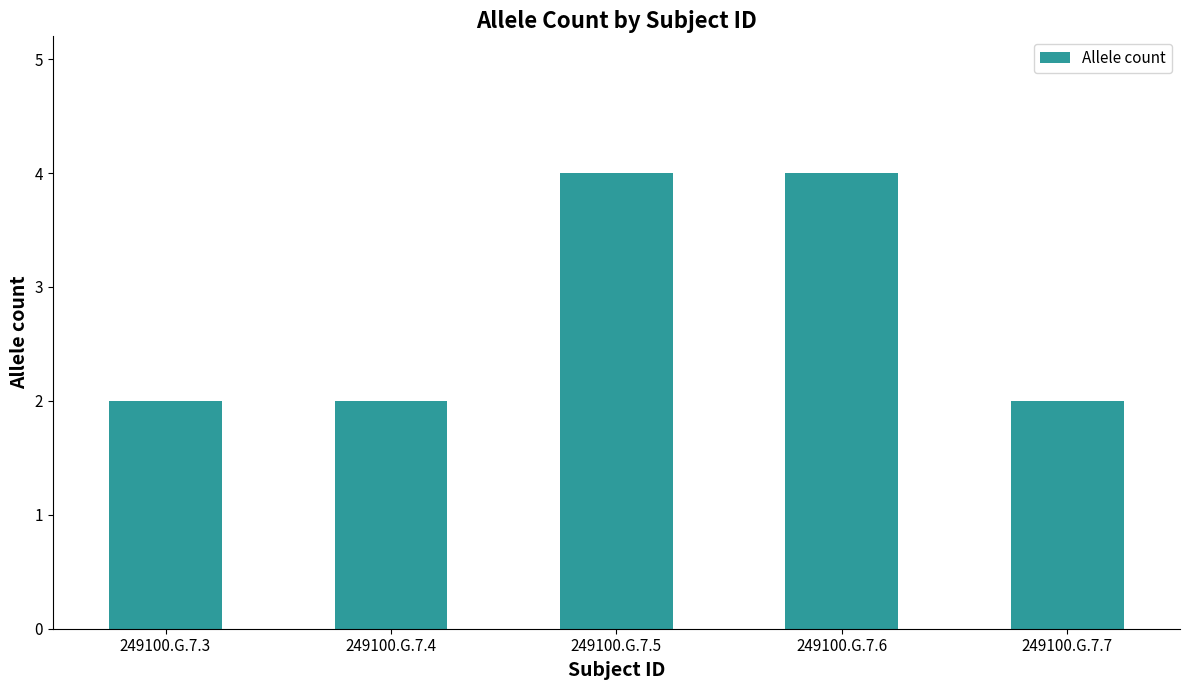

What is the smallest value displayed?

2